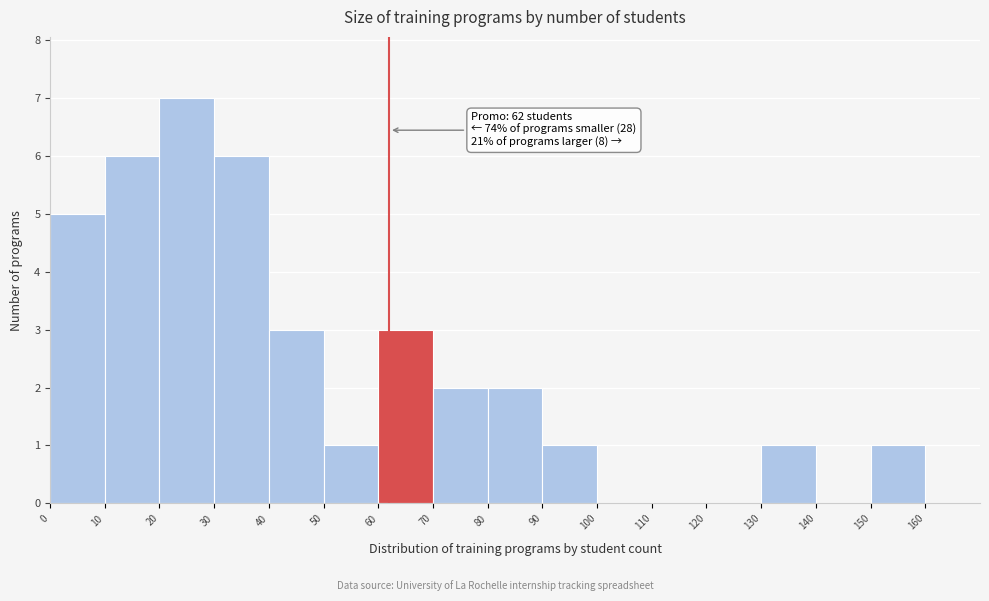

Which range on the x-axis has the tallest bar?

20 to 30